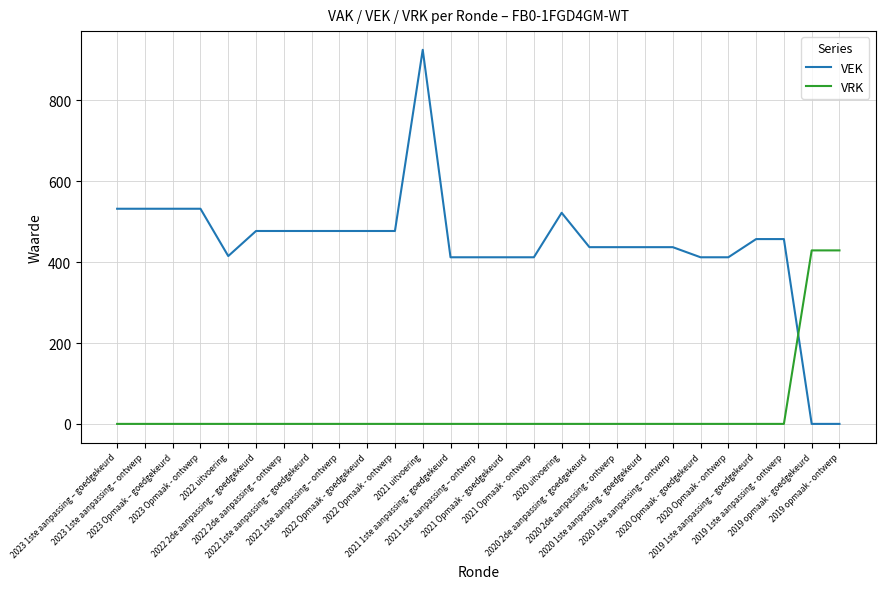

Does the chart have visible grid lines?

Yes